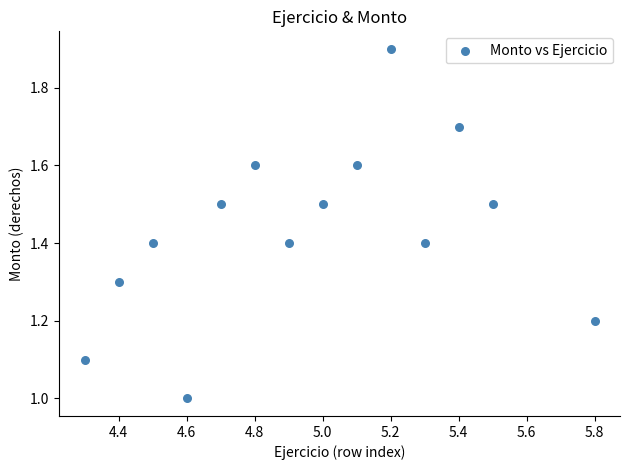

What is the range of Y values (max minus min)?

0.9